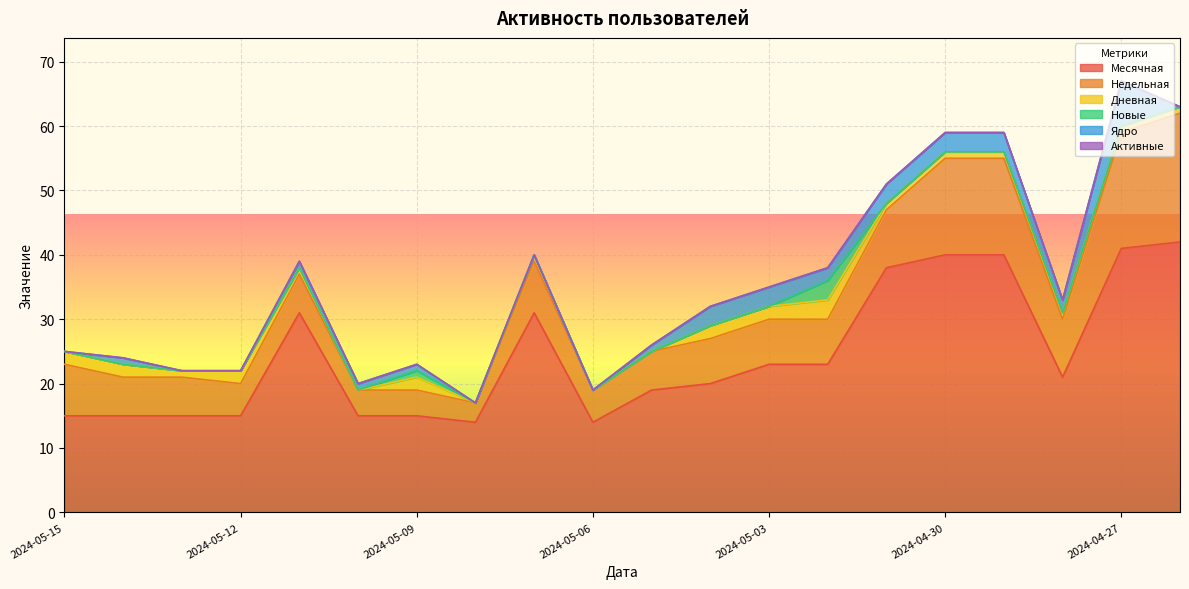

What are all the series names shown in the legend?

Месячная, Недельная, Дневная, Новые, Ядро, Активные